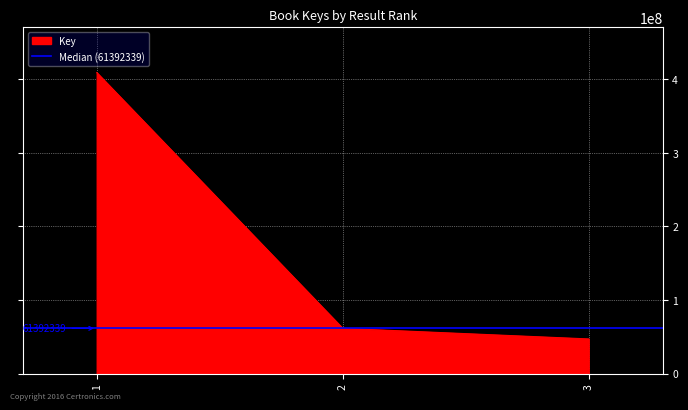

Which has a higher value, 3 or 1?

1